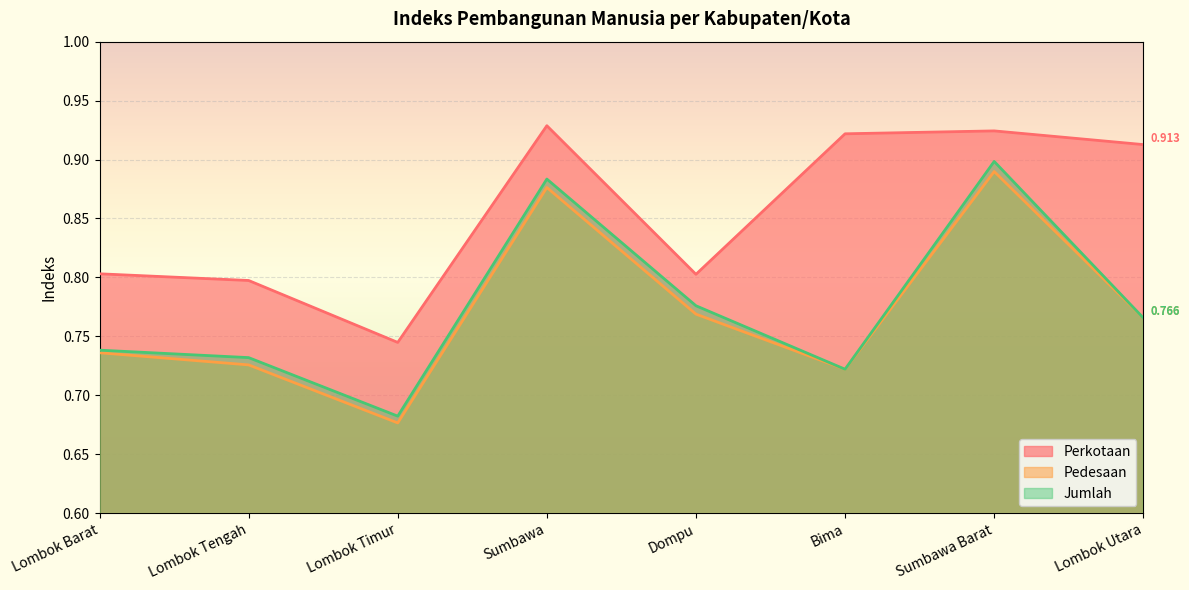

What is the sum of all Perkotaan values?

6.8